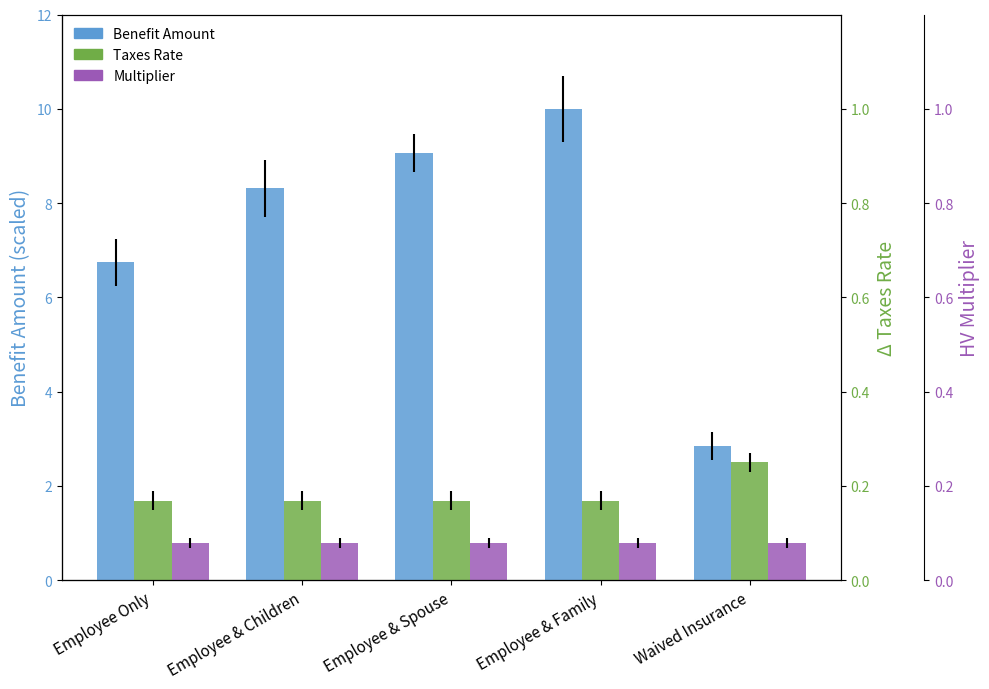

How many bars are there in total?

15